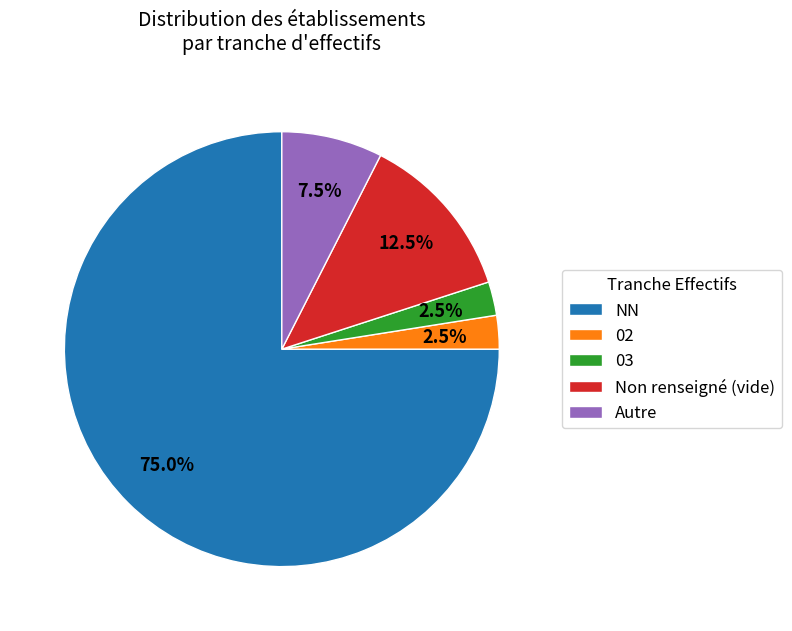

Count the number of slices in the pie.

5